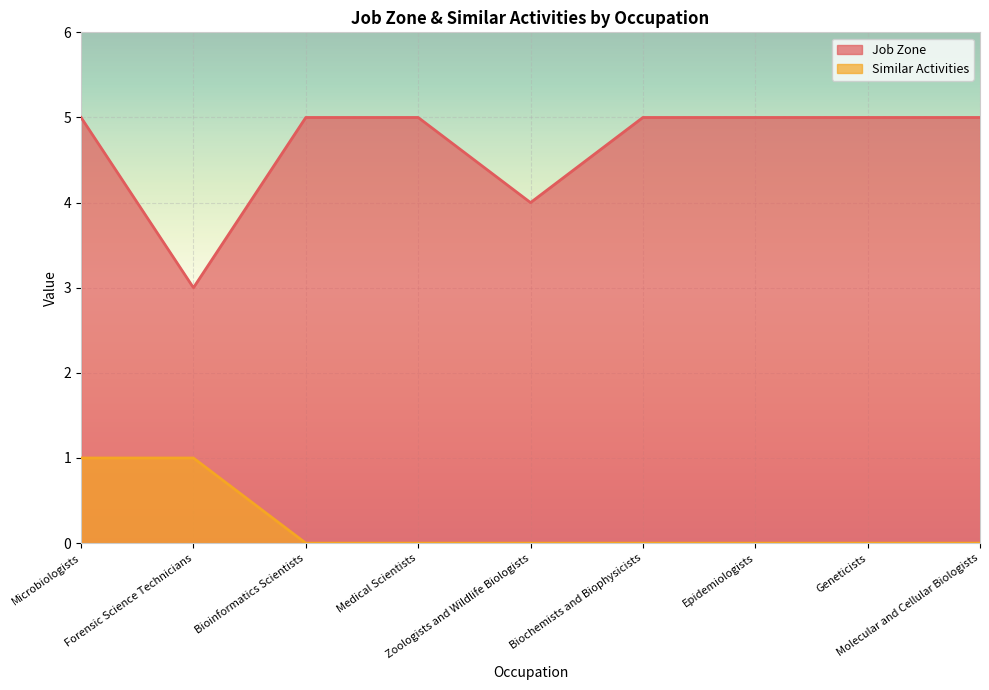

At Molecular and Cellular Biologists, list the series in order from smallest to largest.

Similar Activities, Job Zone